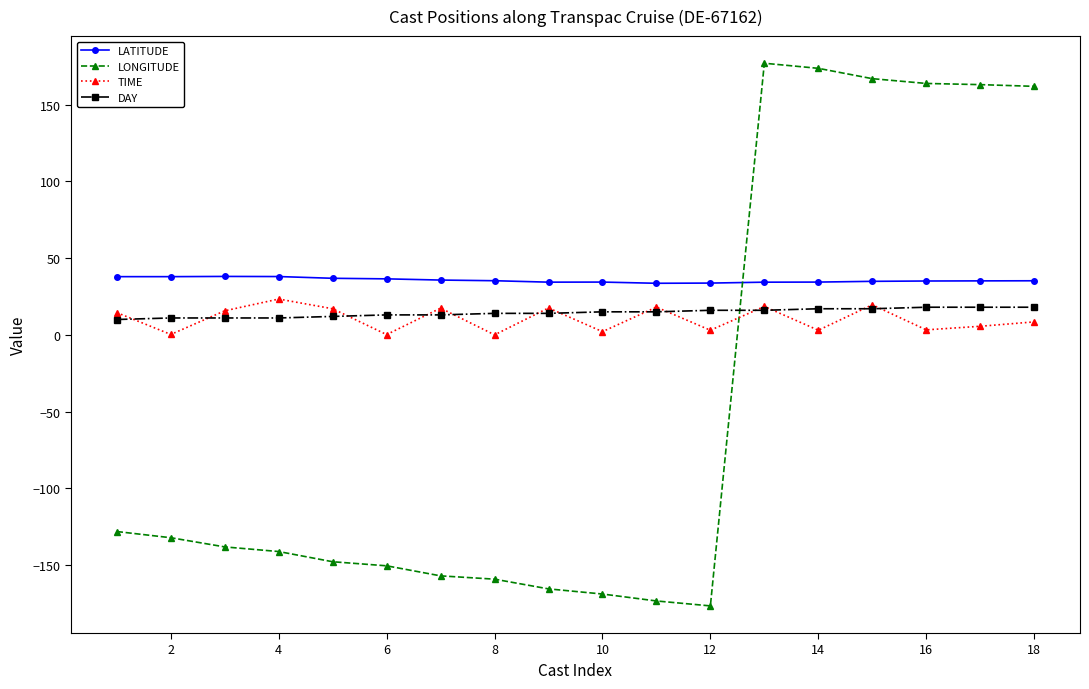

True or false: LONGITUDE and TIME cross at least once.

True